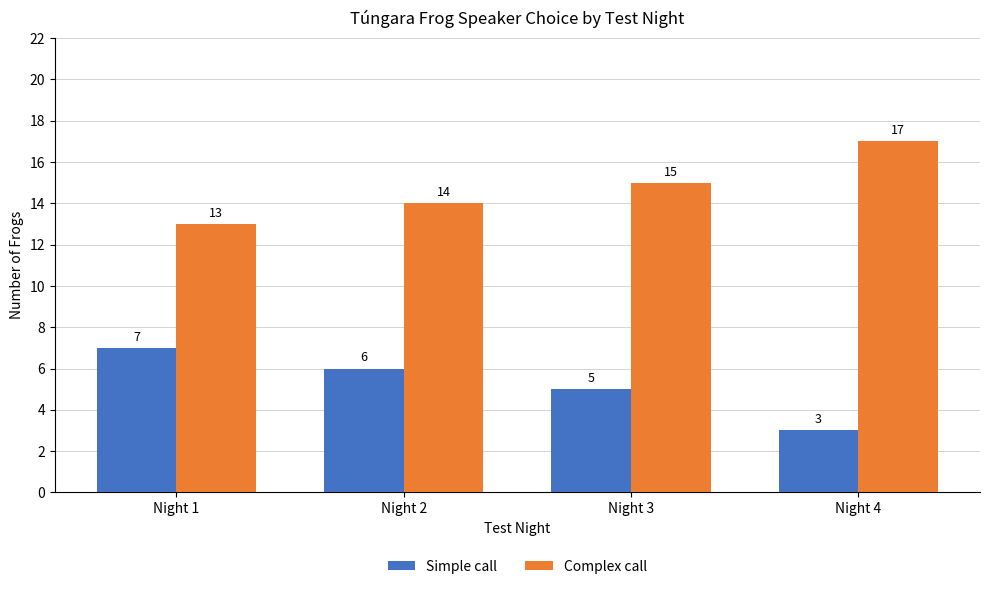

Is the value of Simple call at Night 4 greater than the value of Complex call at Night 2?

No